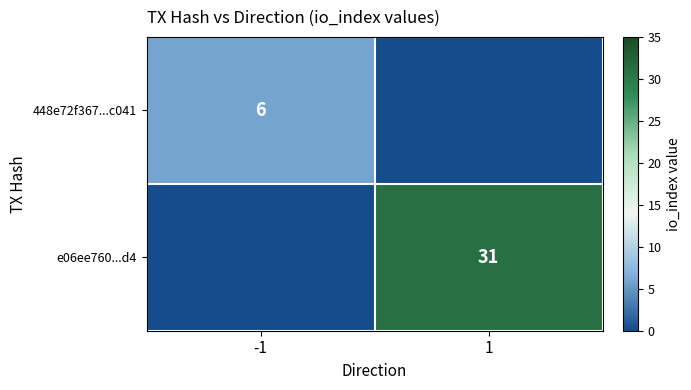

At how many categories does at least one series exceed 20?

1